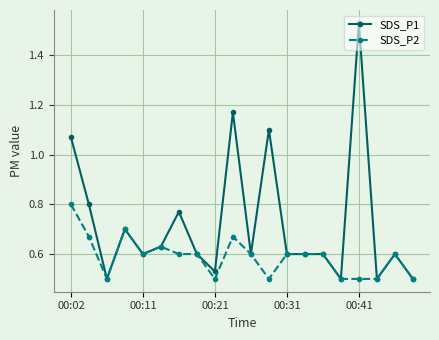

Which series has the largest total across all categories?

SDS_P1